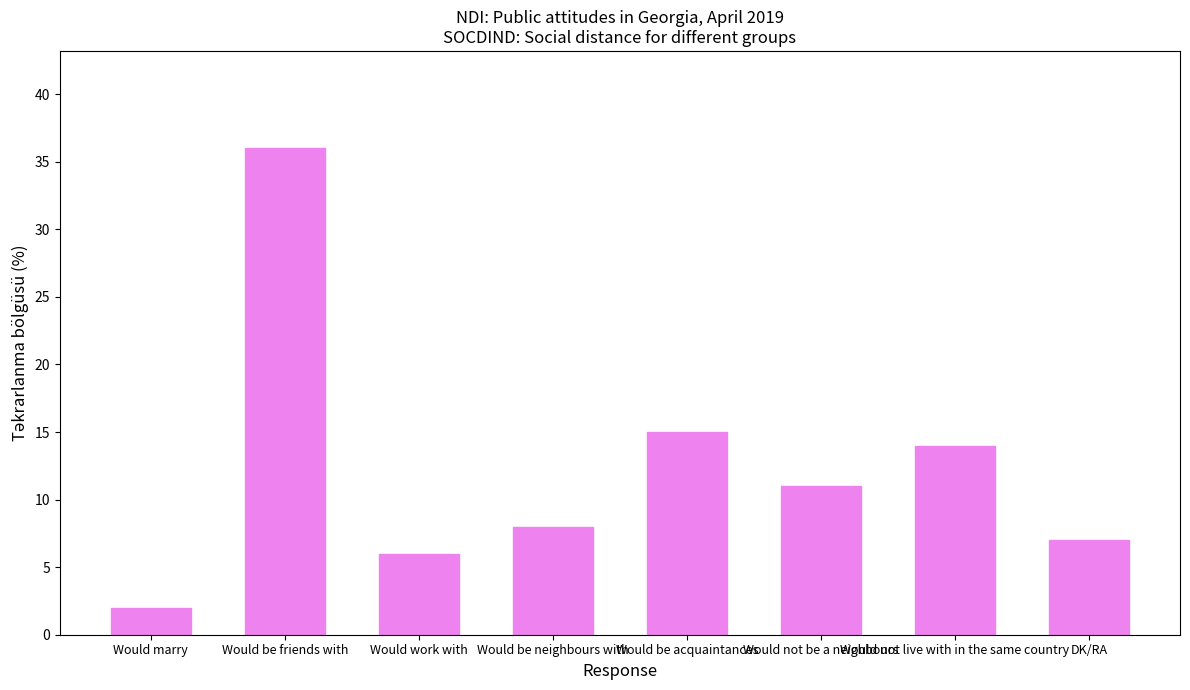

Where does the data first go above 11?

Would be friends with